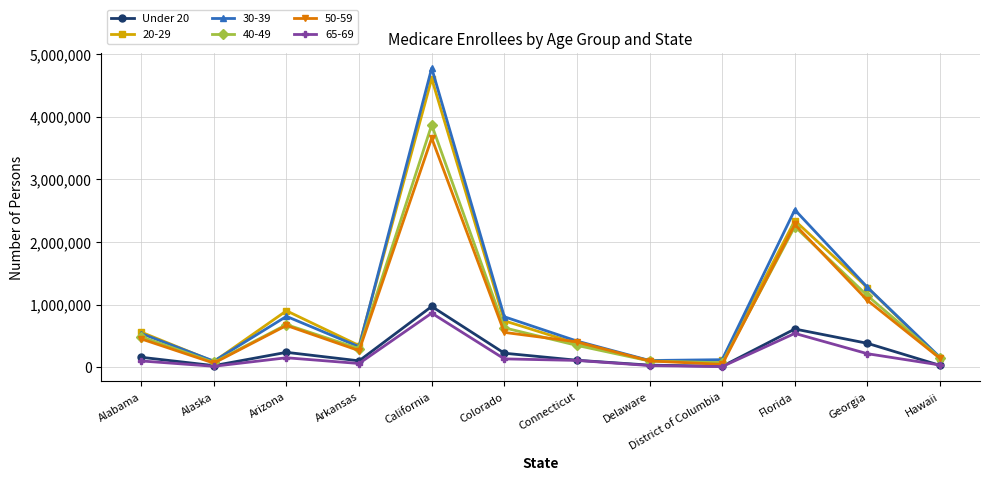

Where is the first local maximum for 20-29?

Arizona